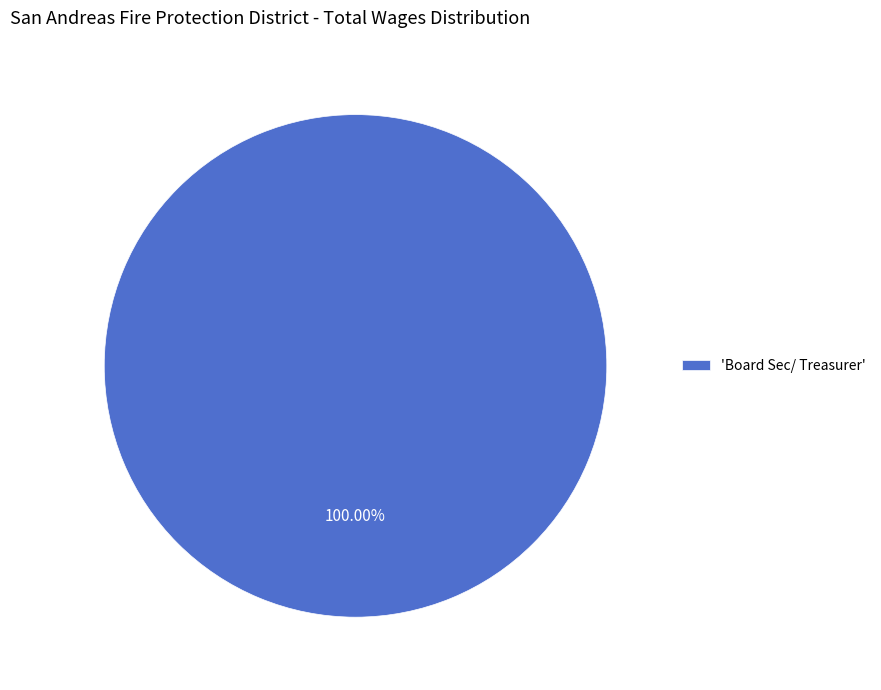

Does any single category account for the majority?

Yes